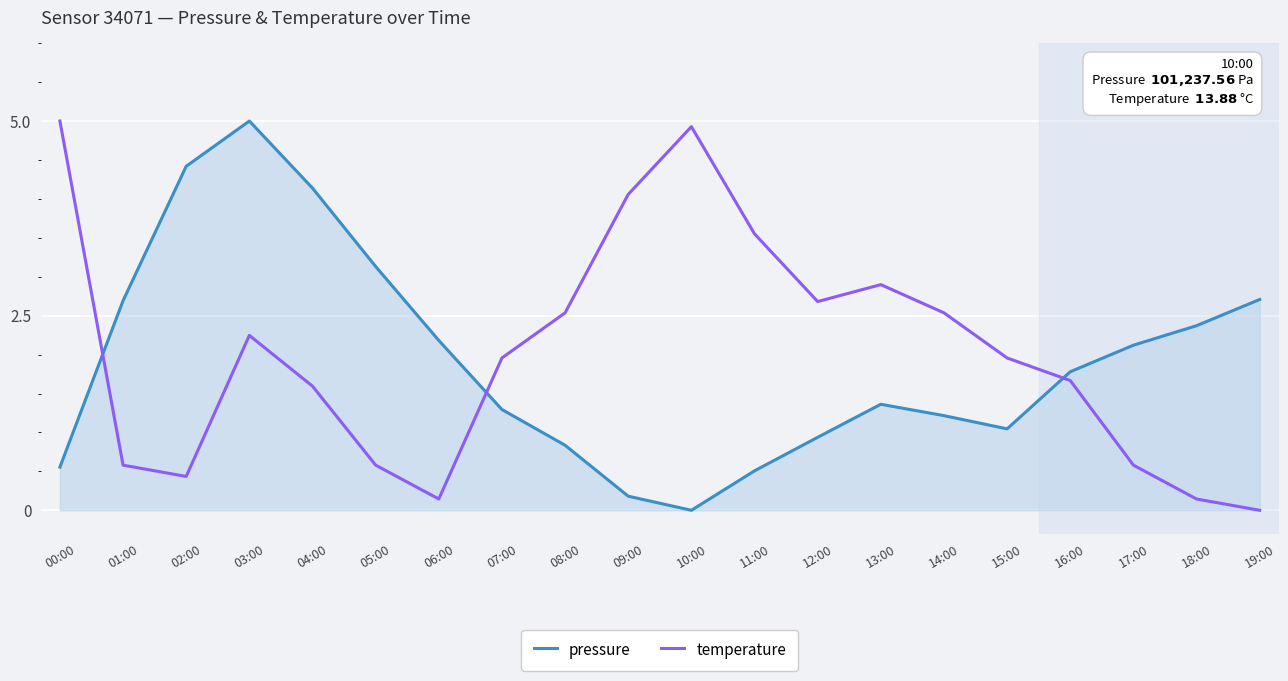

Rank the series at 06:00 from lowest to highest value.

temperature, pressure